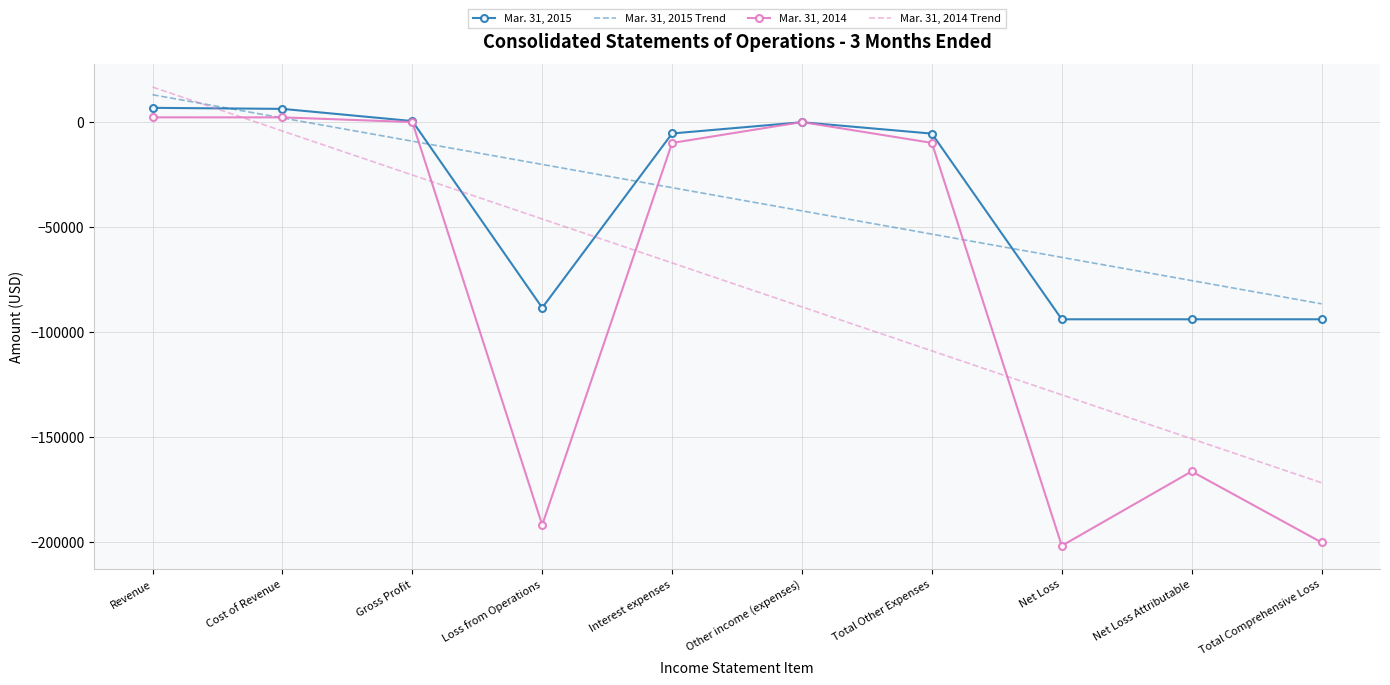

At which label does Mar. 31, 2015 Trend reach its peak?

Revenue